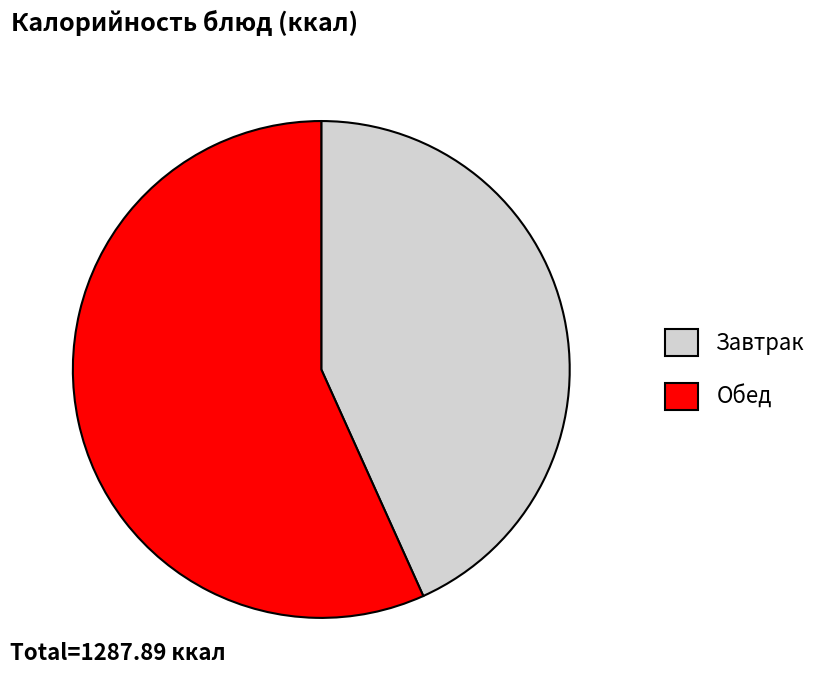

Is Завтрак the majority of the pie?

No